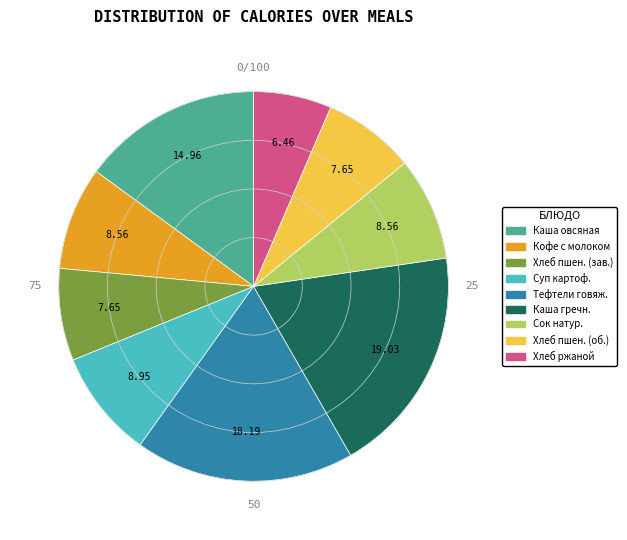

Does any single category account for the majority?

No